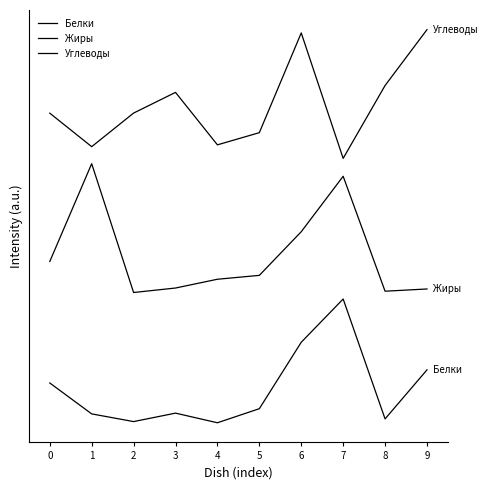

Does the chart have visible grid lines?

No